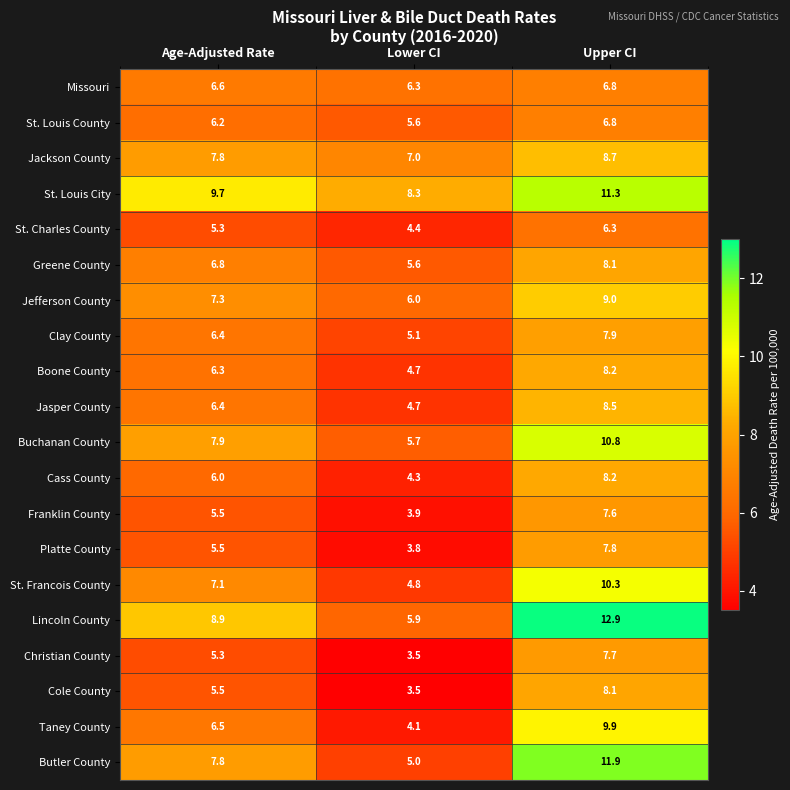

Where is Platte County nearest to the value 5?

Age-Adjusted Rate